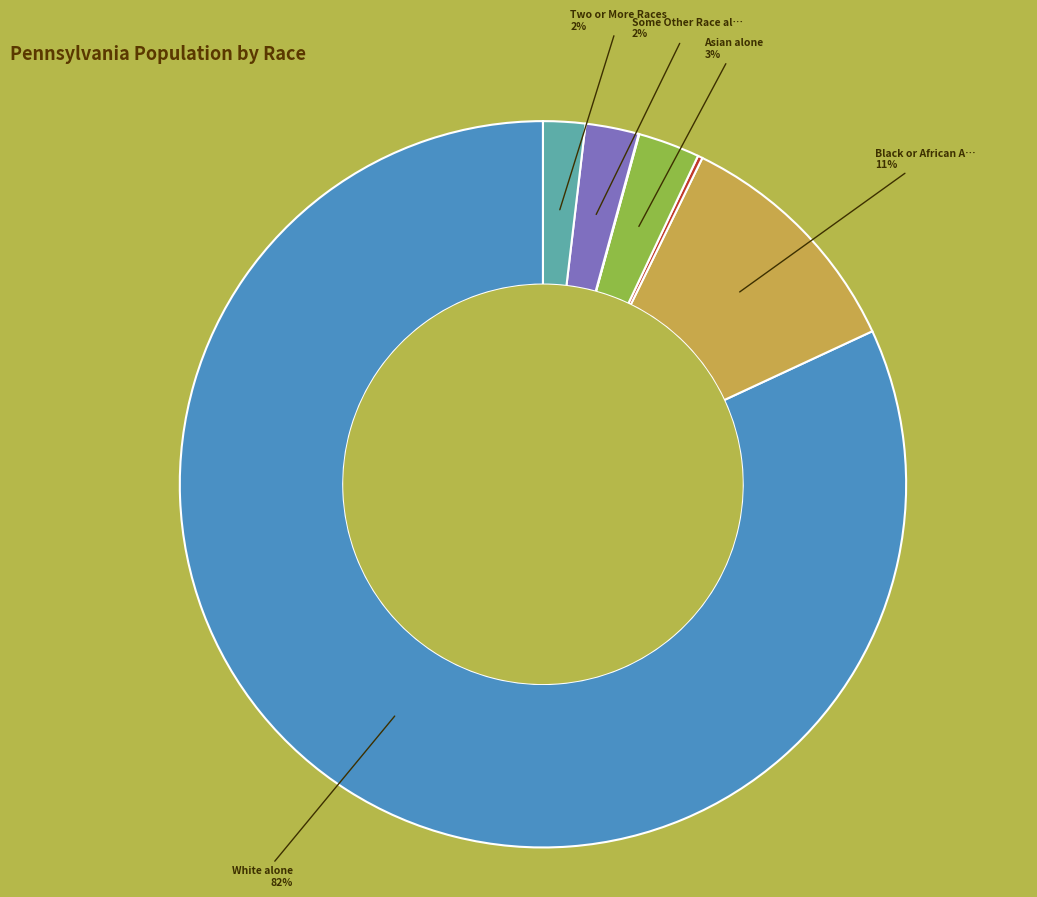

To the nearest percent, what is the difference between the largest and smallest slice percentages?

82%